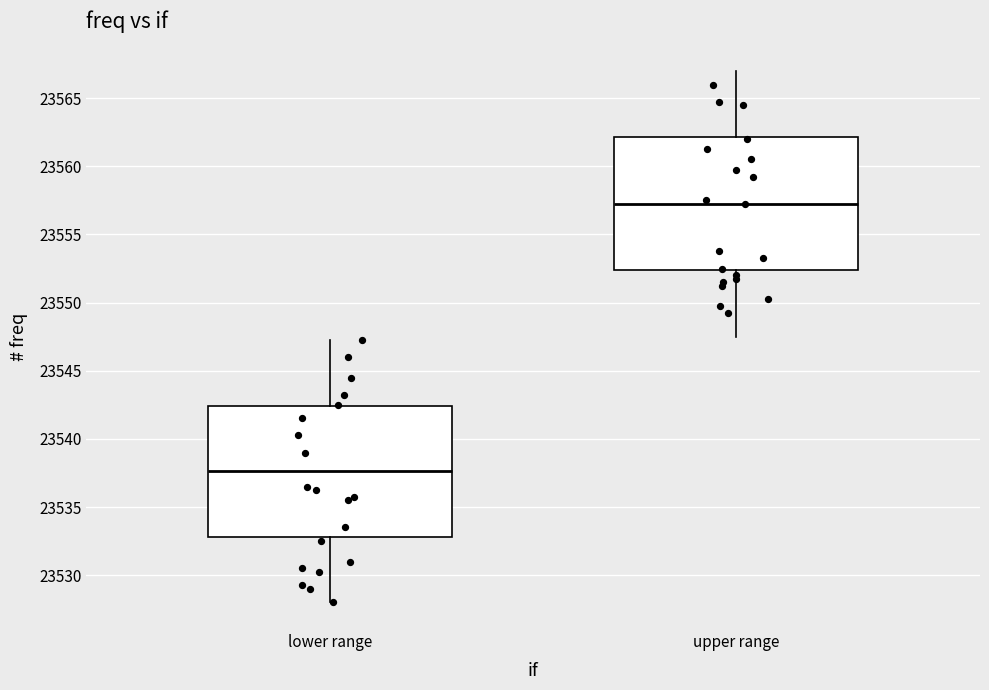

Reading left to right, read every box against the y-axis: the position of its median line, the range the box covers, and the ends of its whiskers. The values are not printed on the chart, so give them approximately, as read against the axis.

lower range: median 23537.5, box 23533.0 to 23542.5, whiskers 23528.0 to 23547.5
upper range: median 23557.5, box 23552.5 to 23562.0, whiskers 23547.5 to 23567.0